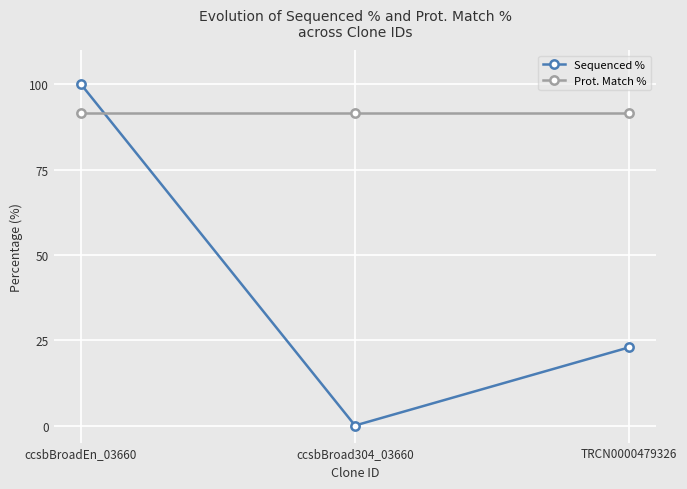

Reading right to left, extract all data points from this chart.

Sequenced %: 22.9	0.0	100.0
Prot. Match %: 91.5	91.5	91.5